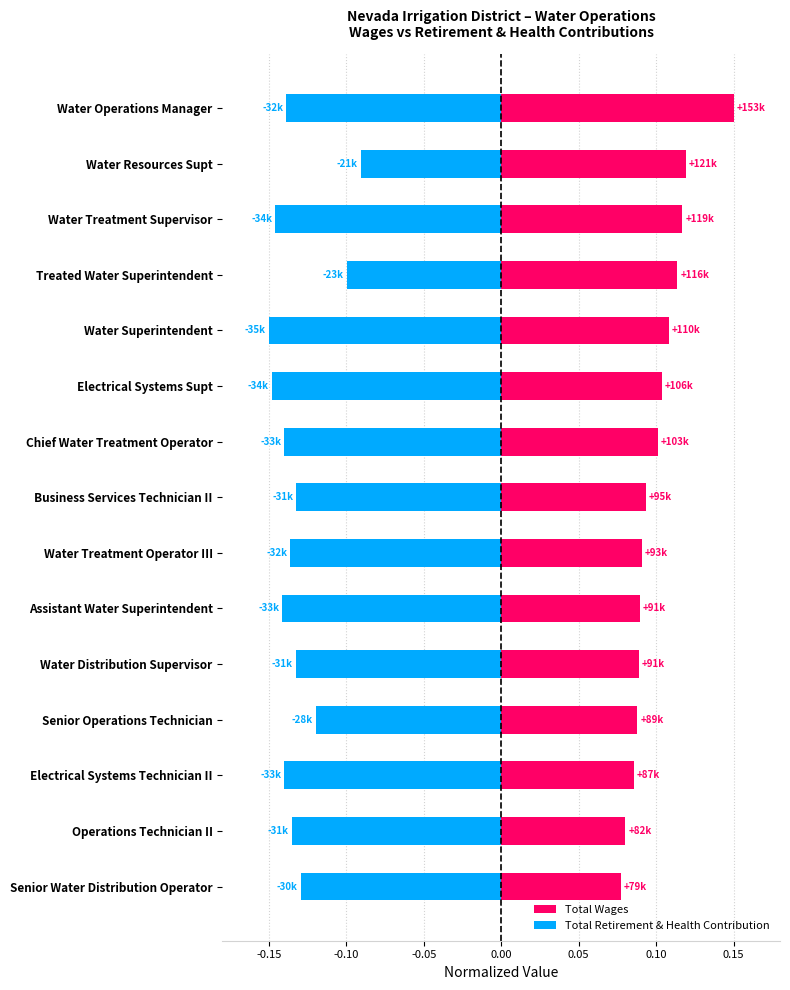

Are the bars horizontal?

Yes